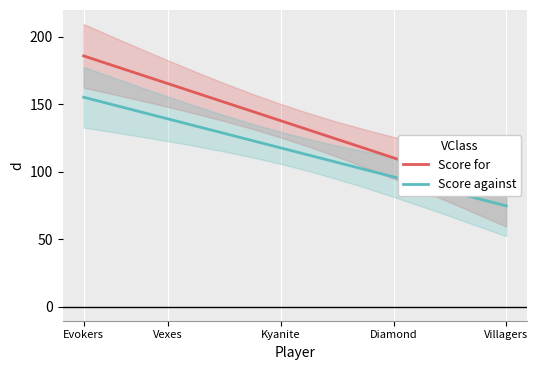

Rank the series by their maximum value, from lowest to highest.

Score against, Score for